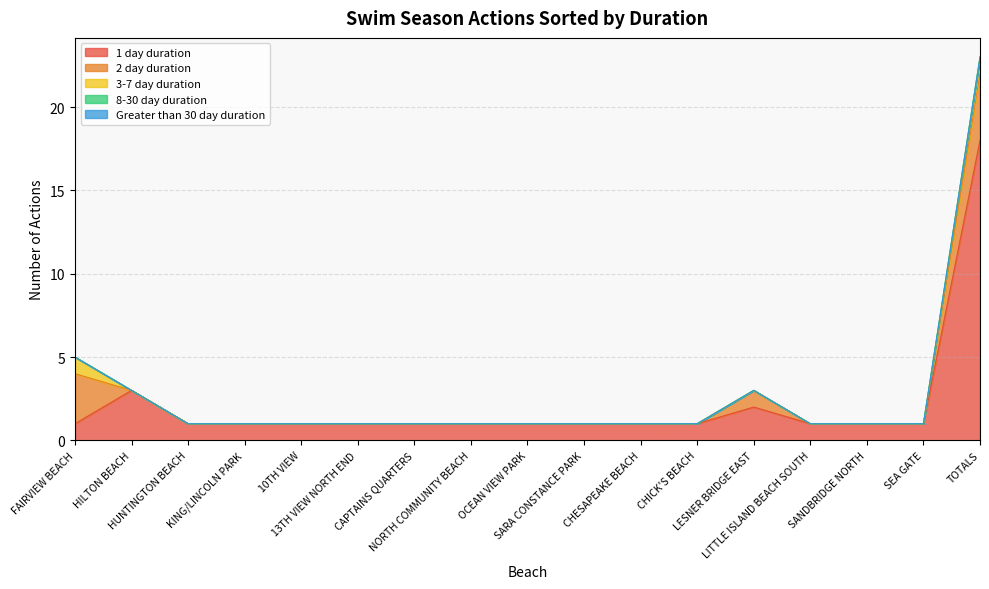

What is the difference between the second highest and second lowest values in the 3-7 day duration series?

1